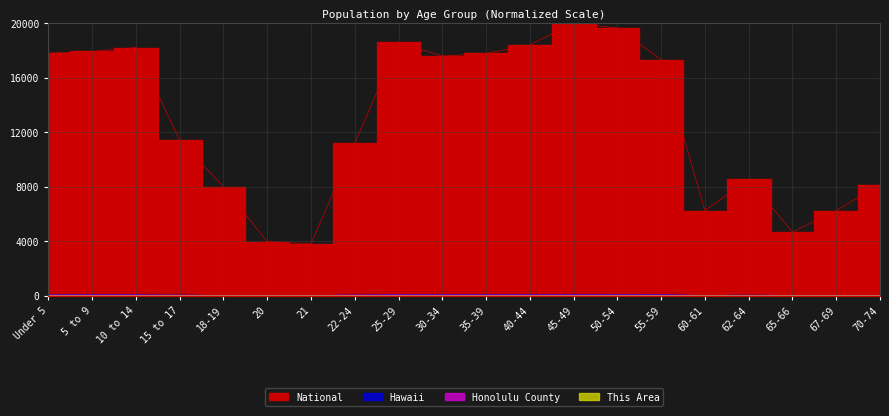

True or false: National and Hawaii intersect in this chart.

False